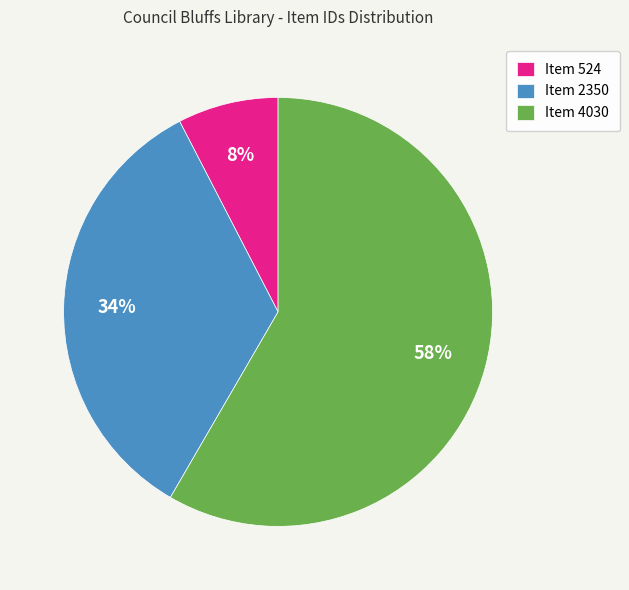

Is there any slice that represents more than half of the pie?

Yes